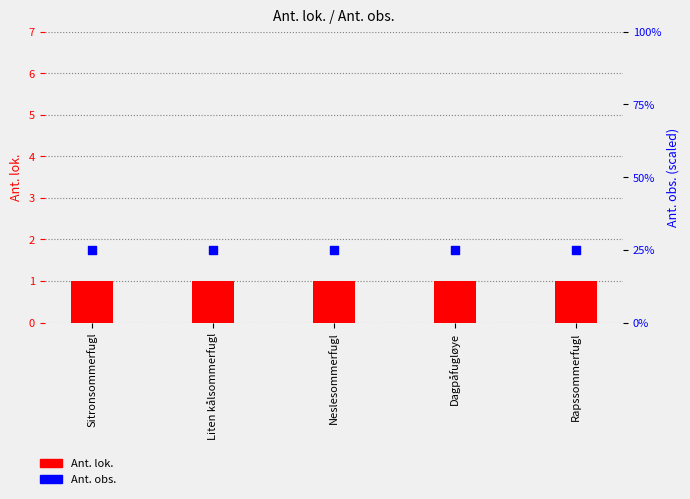

Which series reaches the maximum Y coordinate?

Ant. obs.